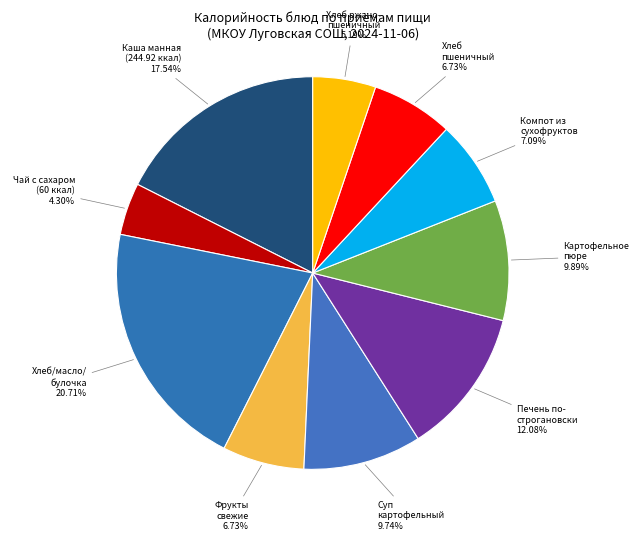

How many segments does this pie chart have?

10